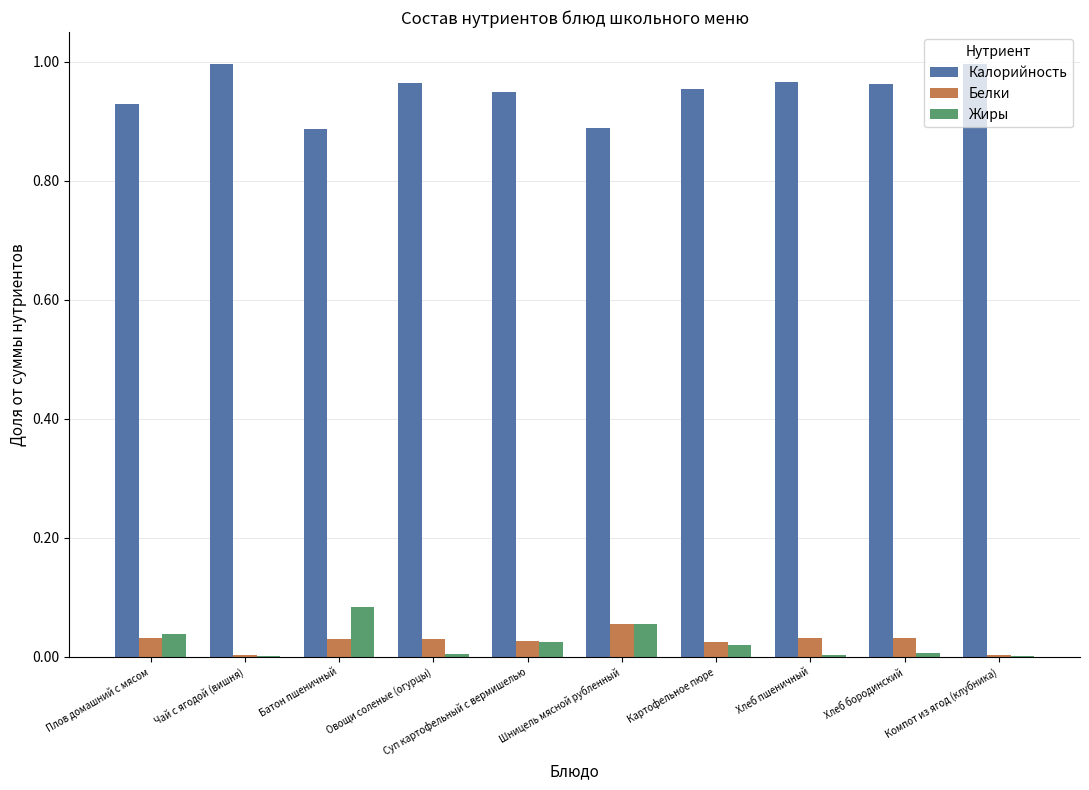

The Калорийность series shows 0.2 at Батон пшеничный. True or false?

False